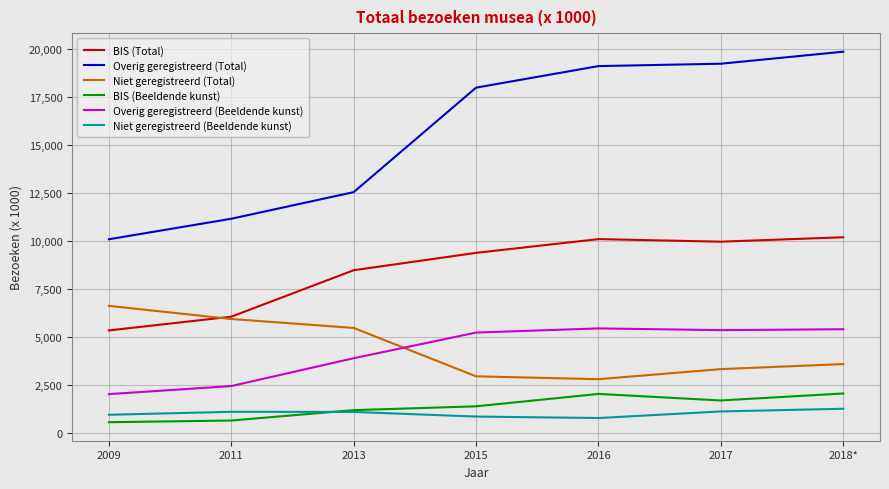

Between 2013 and 2018*, which series saw the biggest shift?

Overig geregistreerd (Total)